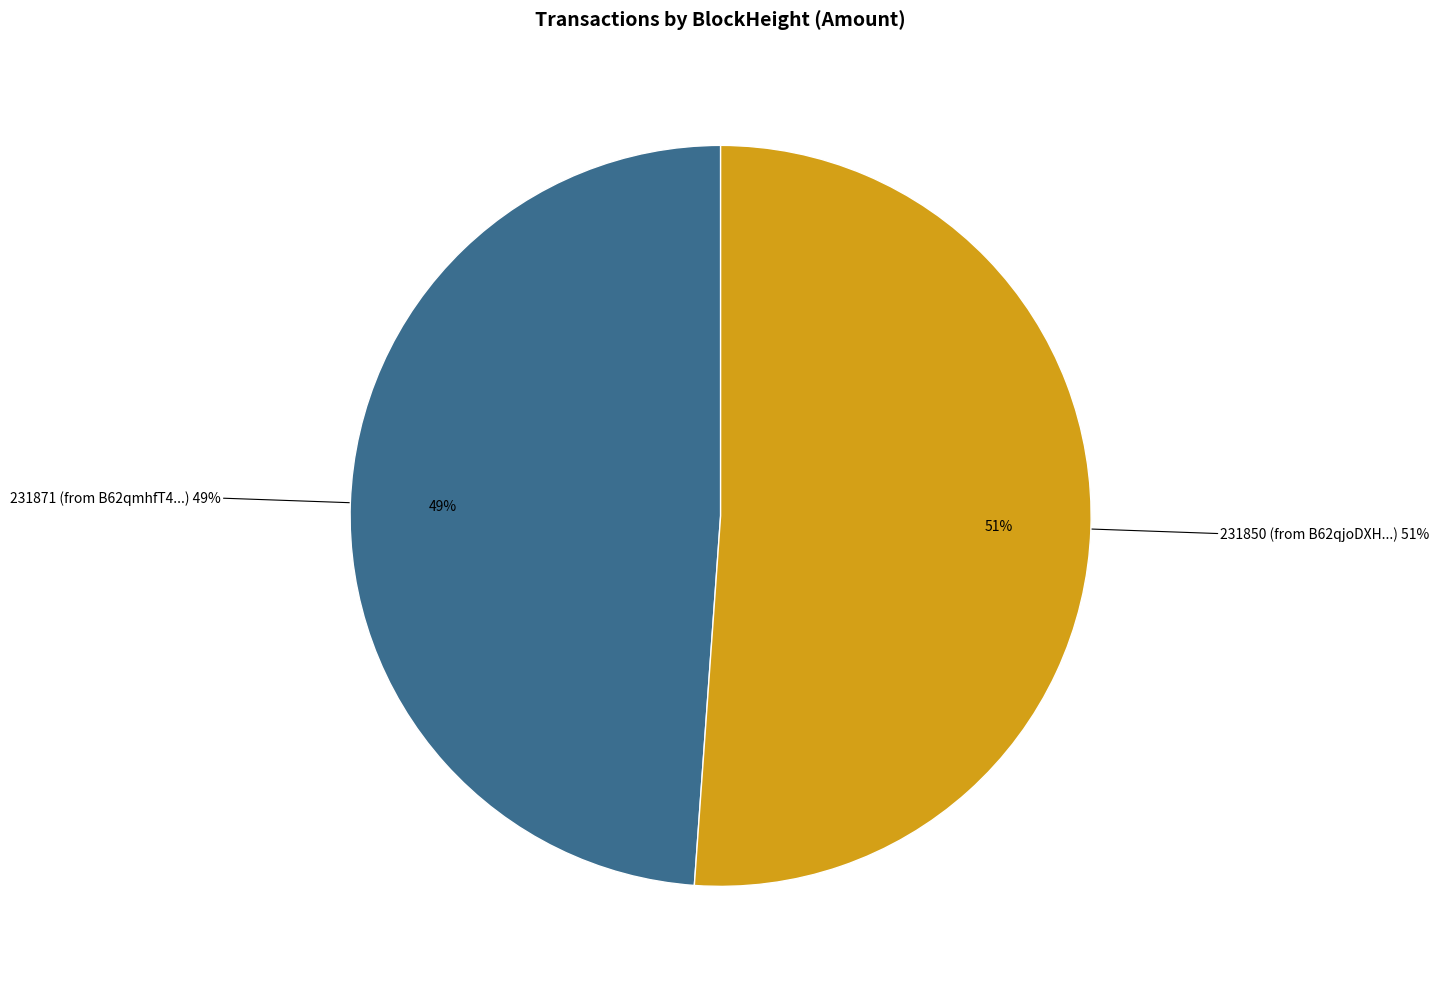

The 231871 slice represents 7% of the pie. True or false?

False